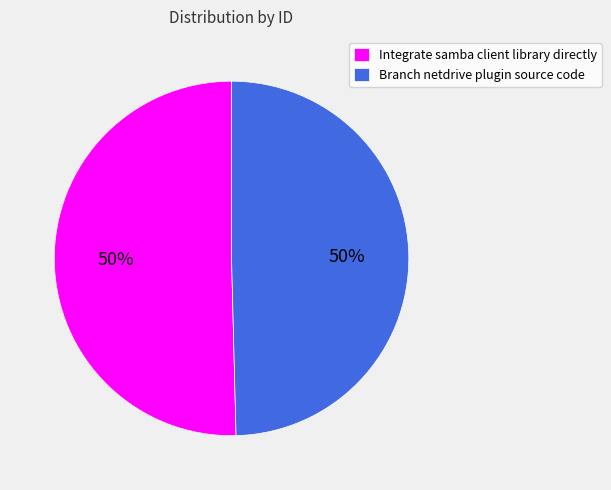

Is it true that Branch netdrive plugin source code is 62% of the pie?

False